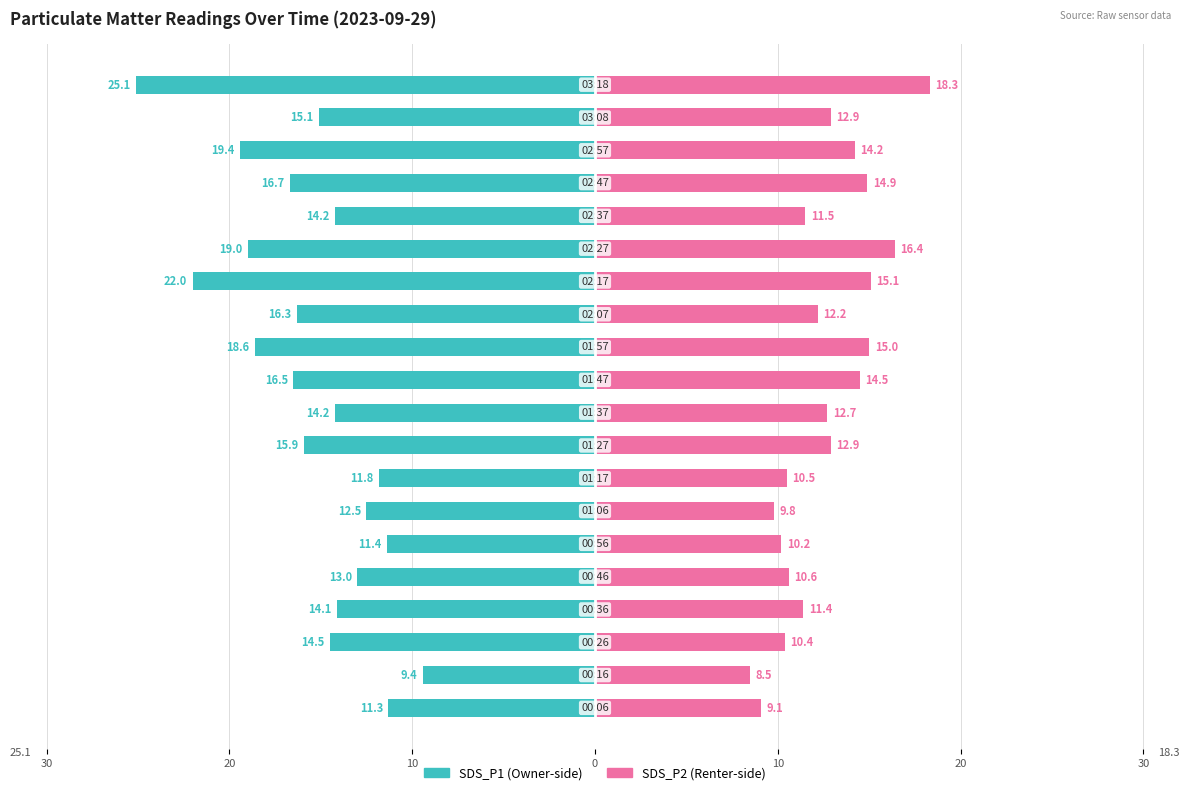

Between 30 and 30, which is larger?

30